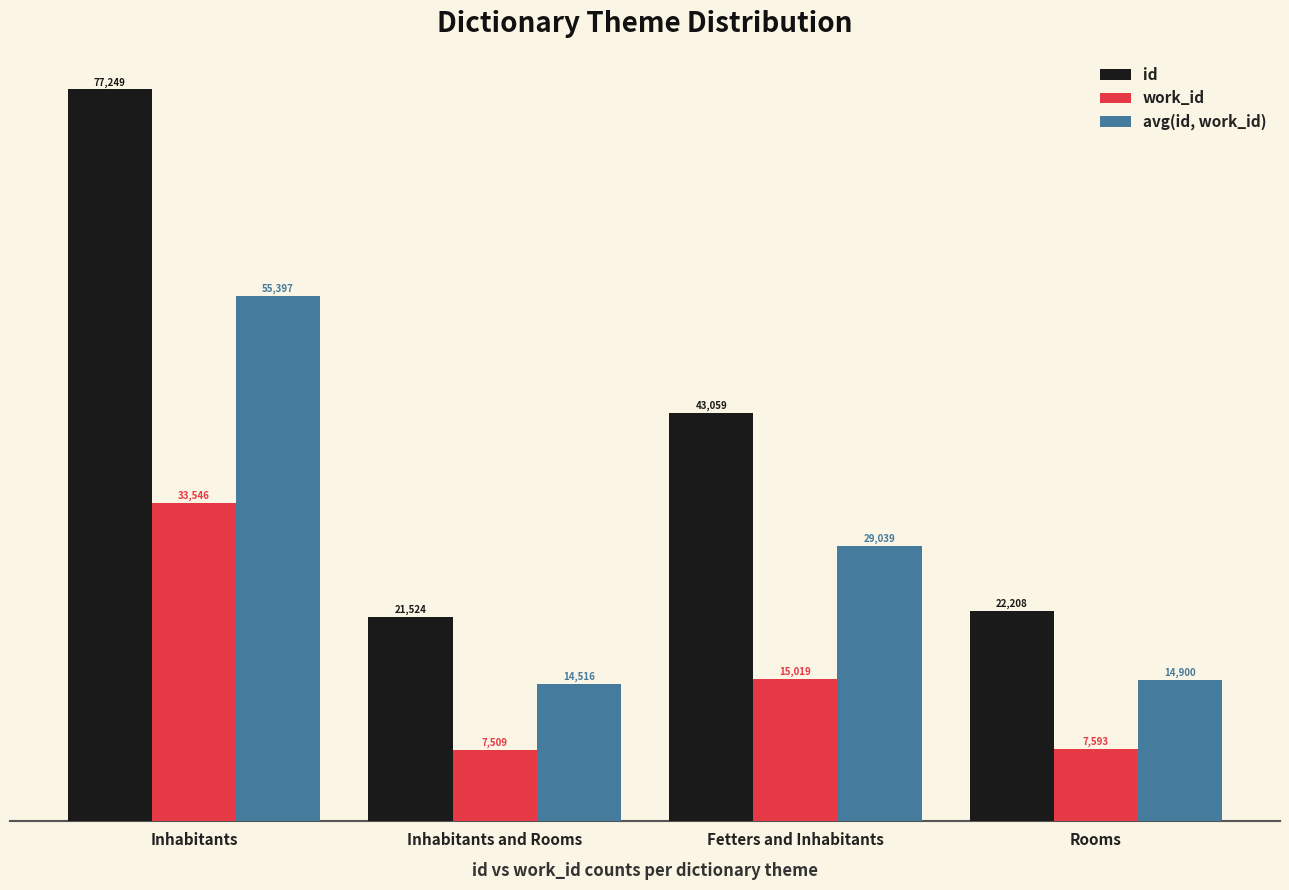

What position from the right is Fetters and Inhabitants?

2